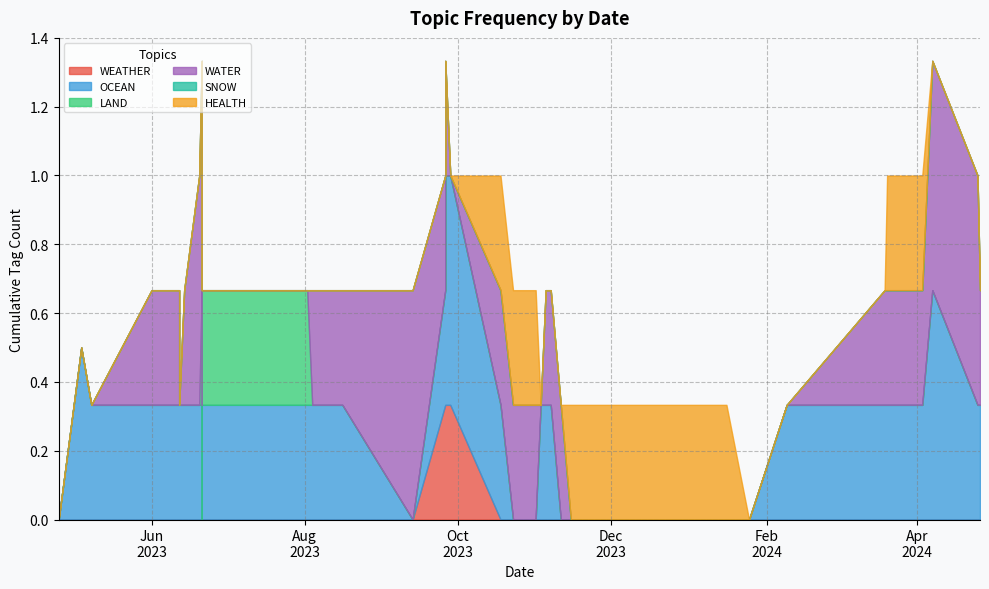

How many distinct data groups are displayed?

6